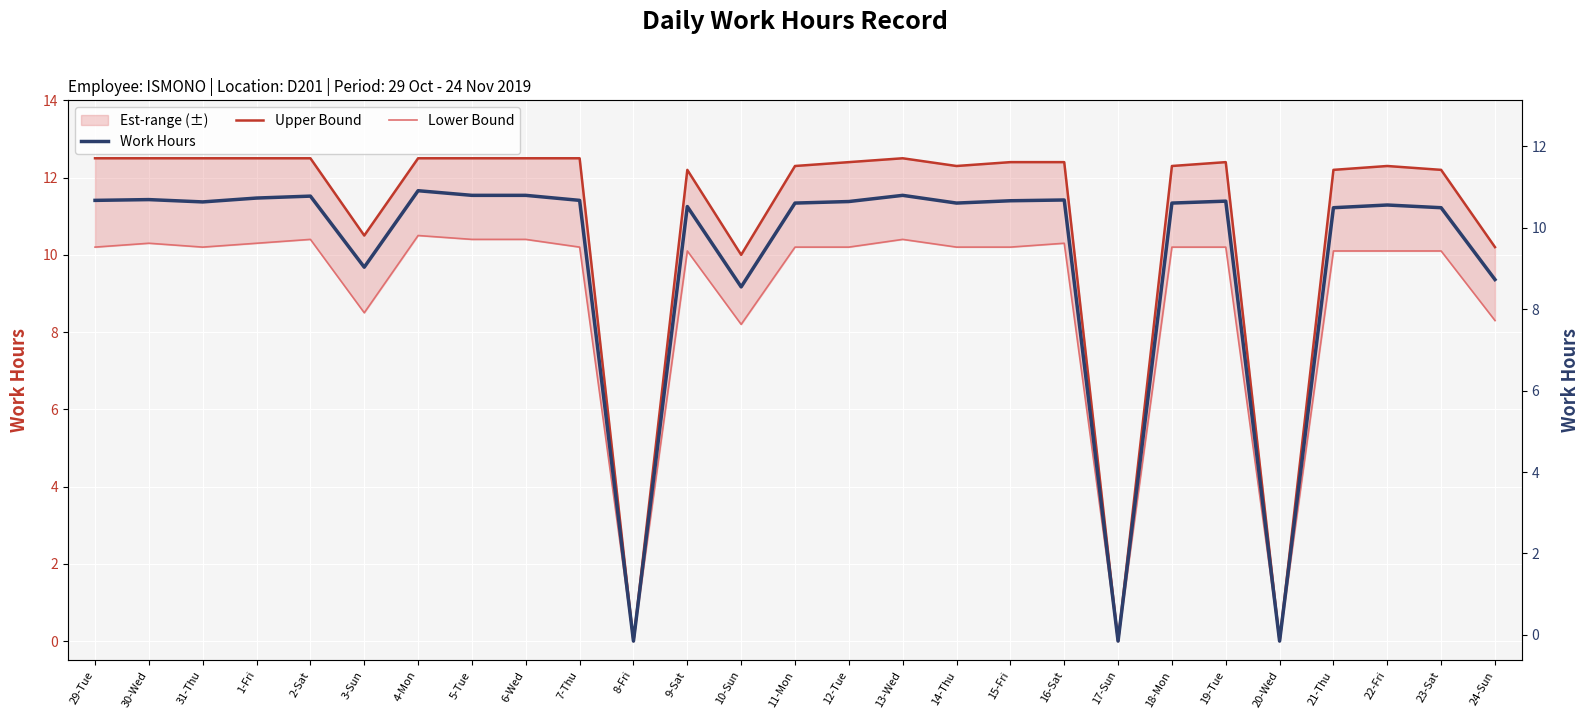

Reading left to right, list all the values displayed in this chart.

Work Hours: 29-Tue=11.4	30-Wed=11.4	31-Thu=11.4	1-Fri=11.5	2-Sat=11.5	3-Sun=9.7	4-Mon=11.7	5-Tue=11.5	6-Wed=11.5	7-Thu=11.4	8-Fri=0.0	9-Sat=11.2	10-Sun=9.2	11-Mon=11.3	12-Tue=11.4	13-Wed=11.5	14-Thu=11.3	15-Fri=11.4	16-Sat=11.4	17-Sun=0.0	18-Mon=11.3	19-Tue=11.4	20-Wed=0.0	21-Thu=11.2	22-Fri=11.3	23-Sat=11.2	24-Sun=9.4
Upper Bound: 29-Tue=12.5	30-Wed=12.5	31-Thu=12.5	1-Fri=12.5	2-Sat=12.5	3-Sun=10.5	4-Mon=12.5	5-Tue=12.5	6-Wed=12.5	7-Thu=12.5	8-Fri=0.0	9-Sat=12.2	10-Sun=10.0	11-Mon=12.3	12-Tue=12.4	13-Wed=12.5	14-Thu=12.3	15-Fri=12.4	16-Sat=12.4	17-Sun=0.0	18-Mon=12.3	19-Tue=12.4	20-Wed=0.0	21-Thu=12.2	22-Fri=12.3	23-Sat=12.2	24-Sun=10.2
Lower Bound: 29-Tue=10.2	30-Wed=10.3	31-Thu=10.2	1-Fri=10.3	2-Sat=10.4	3-Sun=8.5	4-Mon=10.5	5-Tue=10.4	6-Wed=10.4	7-Thu=10.2	8-Fri=0.0	9-Sat=10.1	10-Sun=8.2	11-Mon=10.2	12-Tue=10.2	13-Wed=10.4	14-Thu=10.2	15-Fri=10.2	16-Sat=10.3	17-Sun=0.0	18-Mon=10.2	19-Tue=10.2	20-Wed=0.0	21-Thu=10.1	22-Fri=10.1	23-Sat=10.1	24-Sun=8.3